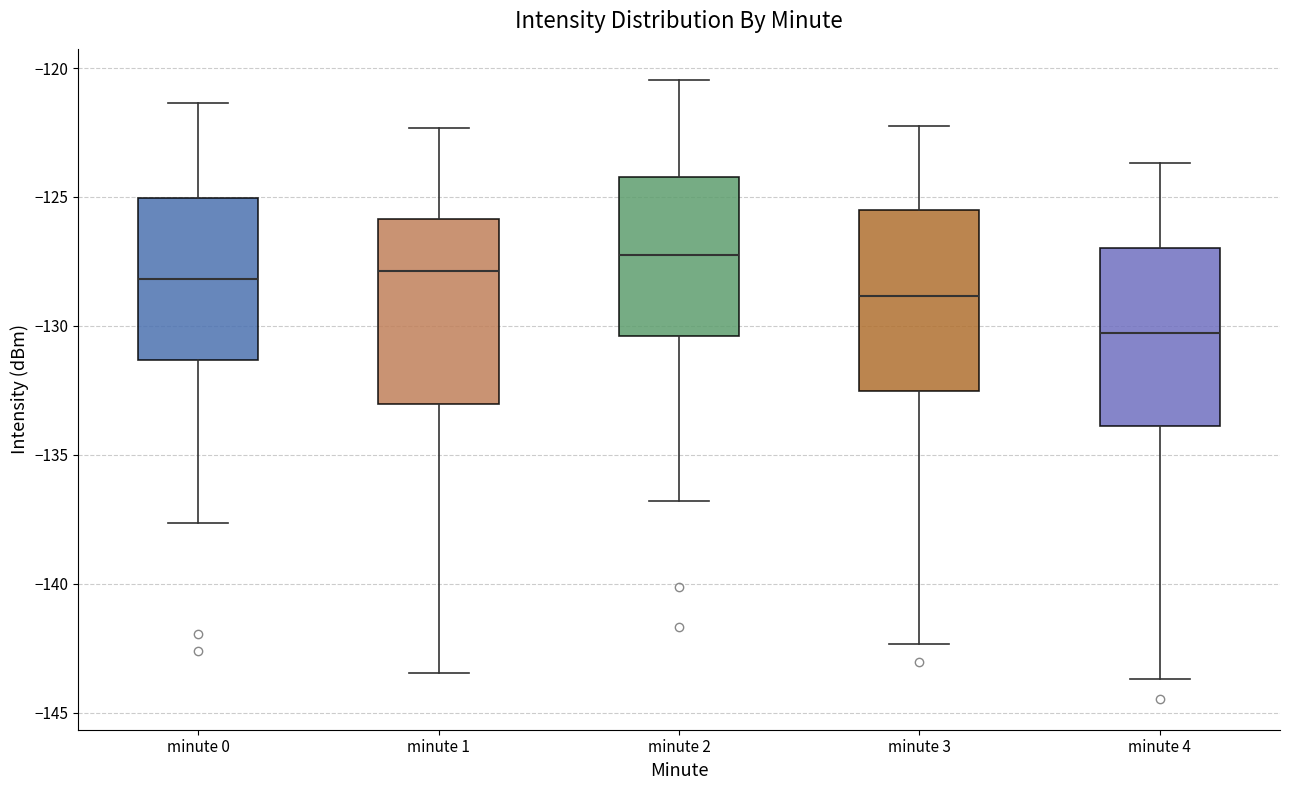

Which box's median line is the lowest?

minute 4